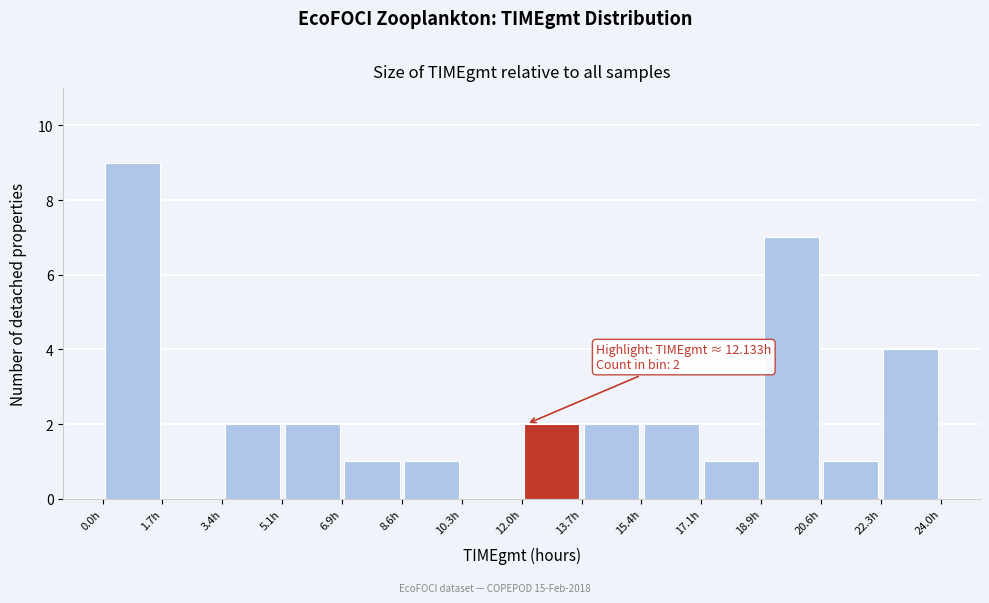

Which range on the x-axis has the tallest bar?

0.0 to 1.8